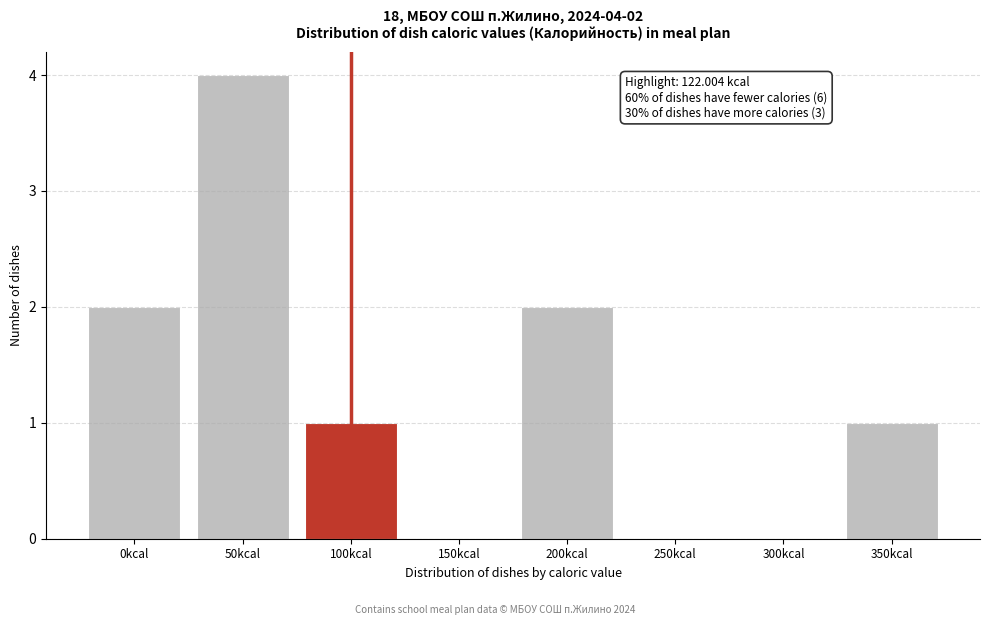

Reading left to right, extract all data points from this chart.

0kcal=2	50kcal=4	100kcal=1	150kcal=0	200kcal=2	250kcal=0	300kcal=0	350kcal=1